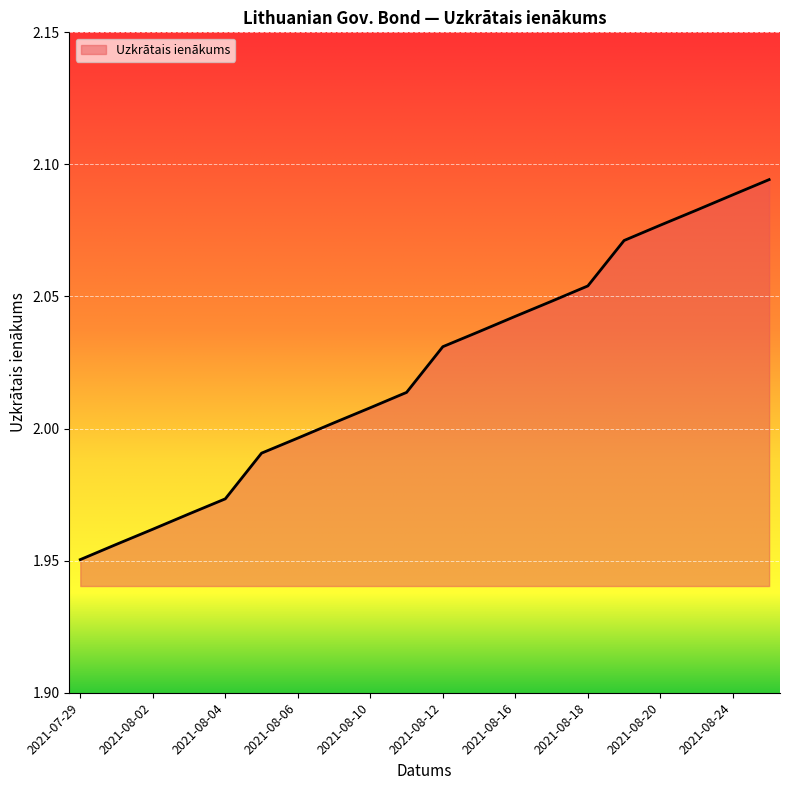

Is this an area chart (filled region under the line)?

Yes